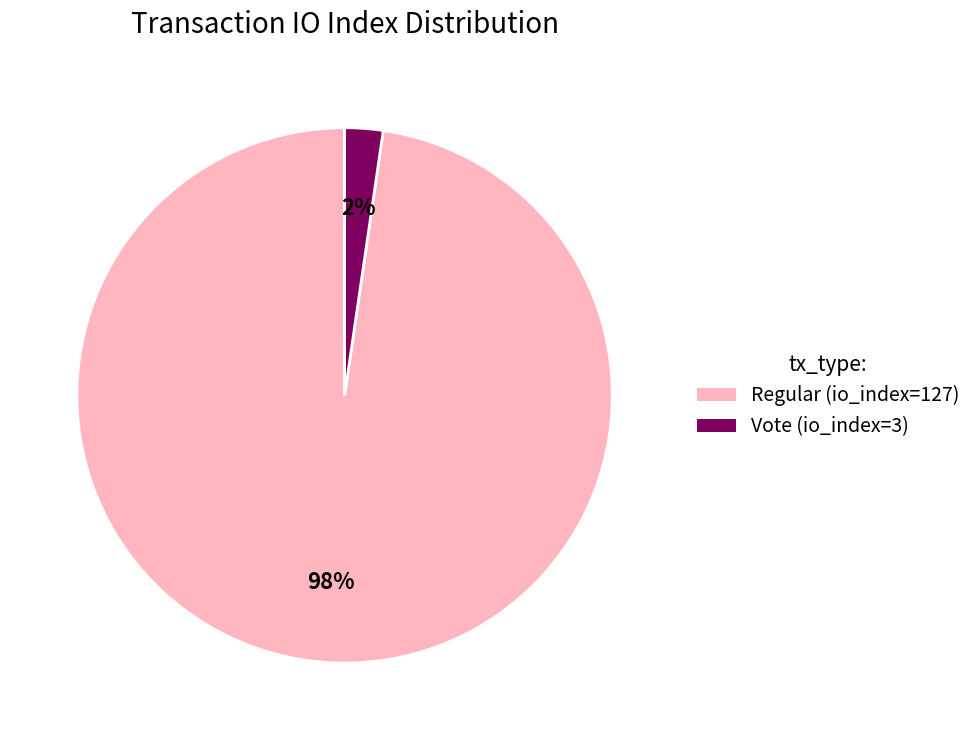

To the nearest percent, what percentage of the pie is Regular (io_index=127)?

98%